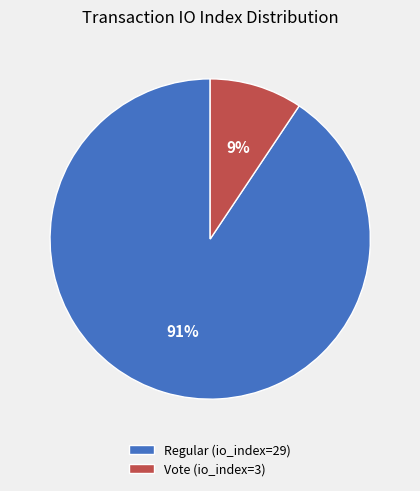

Which category has the smallest portion of the pie?

Vote (io_index=3)